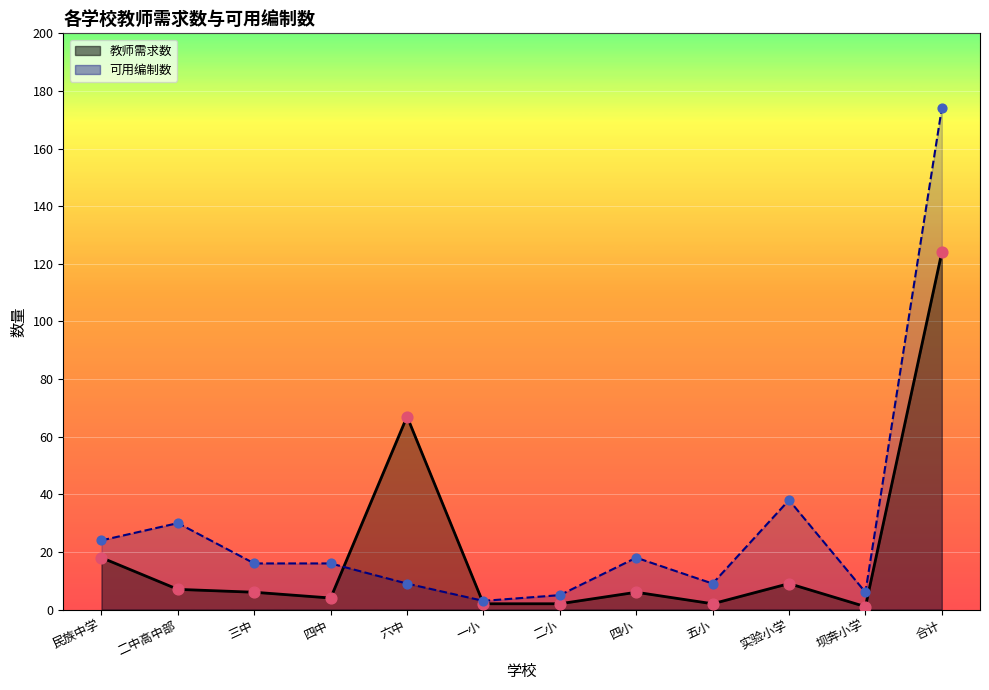

Which series has the widest spread of Y values?

可用编制数